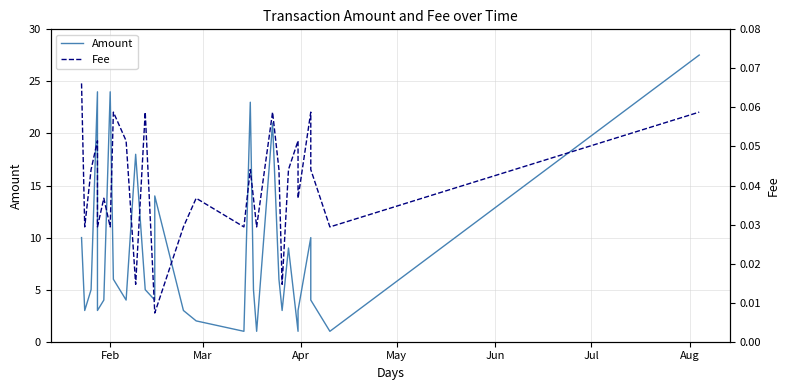

Which series has the widest spread of values?

Amount